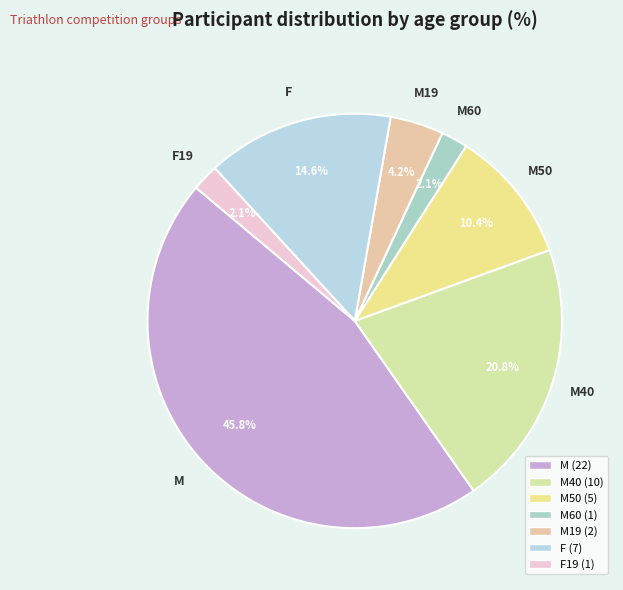

How many segments does this pie chart have?

7